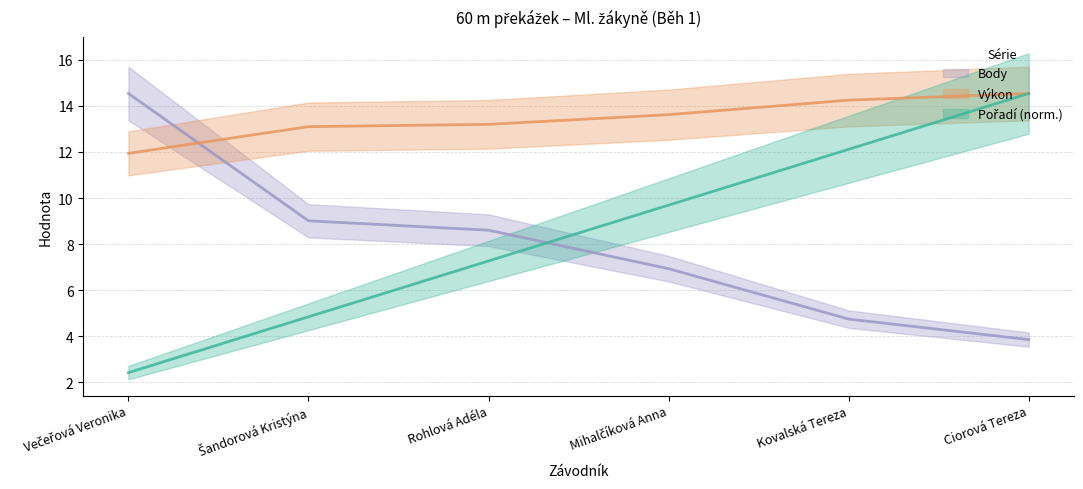

True or false: Pořadí and Body cross at least once.

True